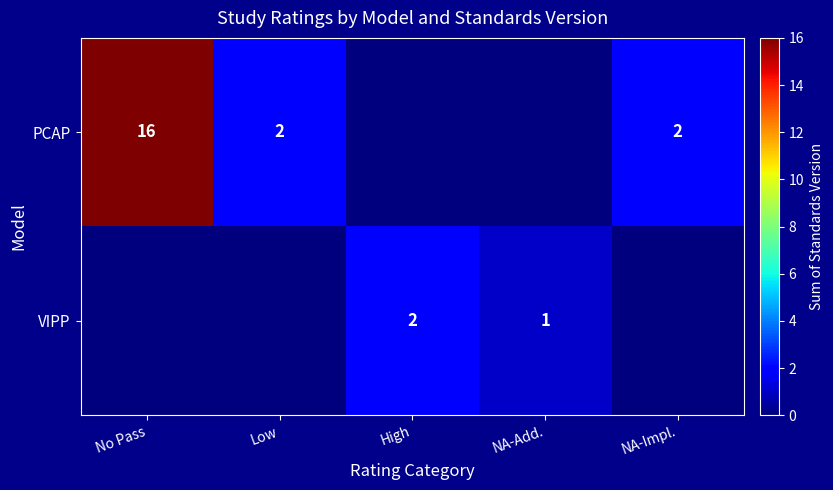

What is the total value across all series at No Pass?

16